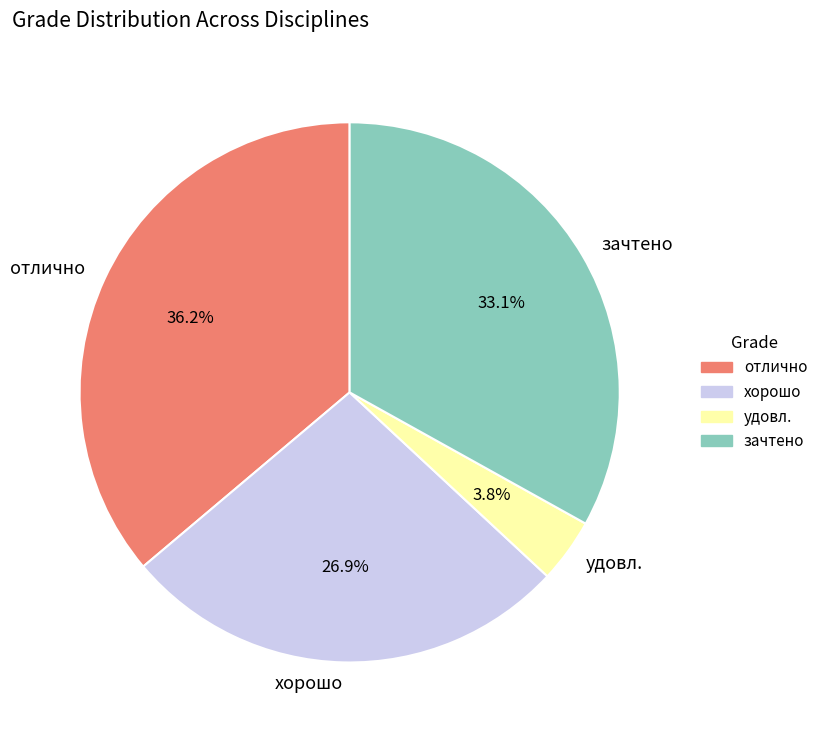

Is it true that удовл. is 19% of the pie?

False